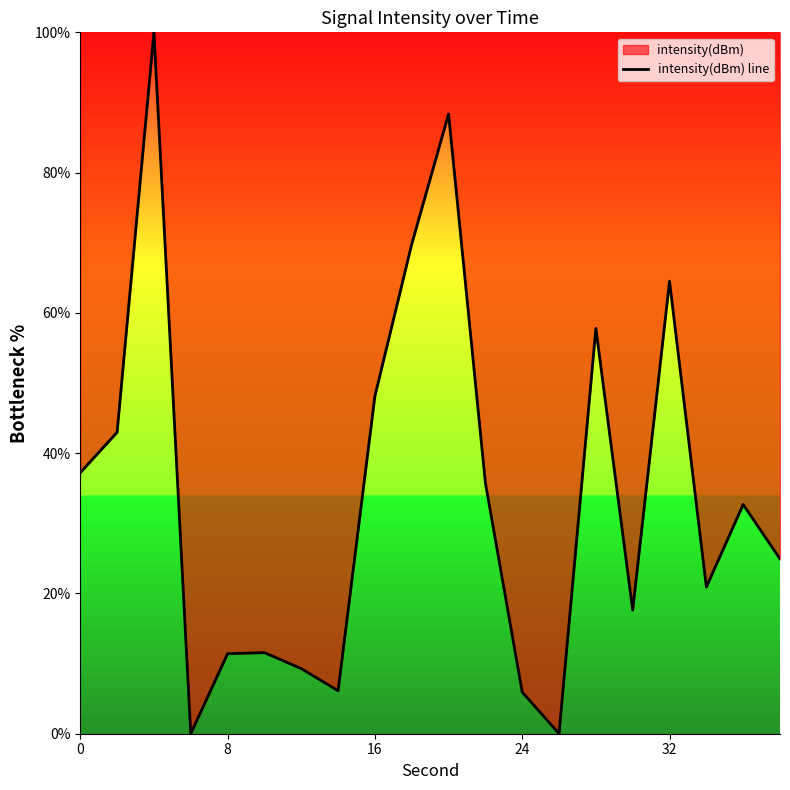

What is the difference between the maximum and minimum values?

100.0